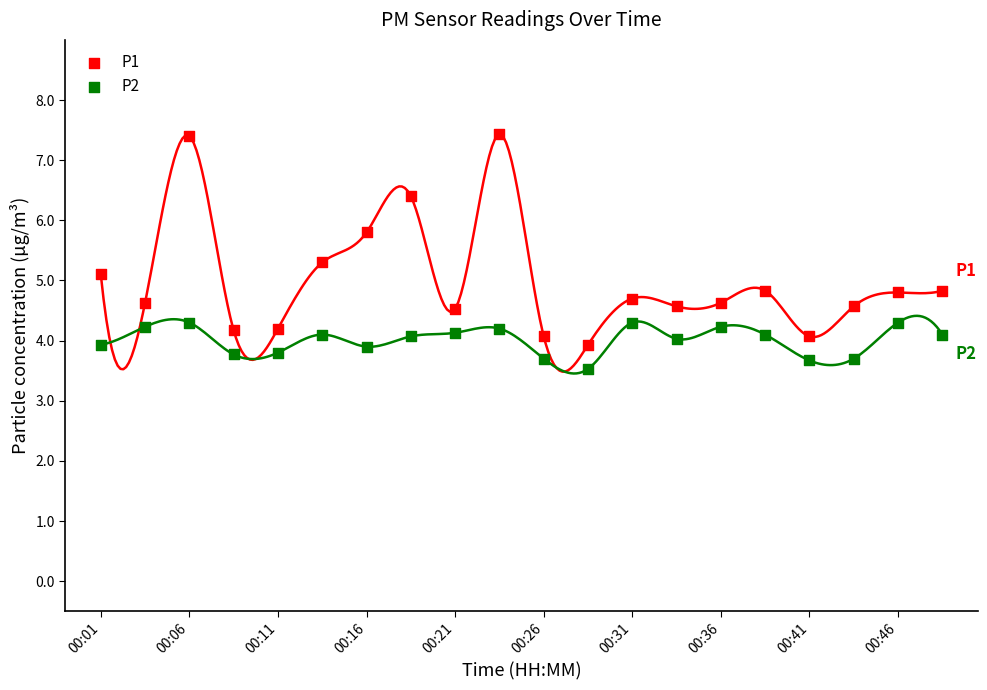

In the P2 series, what Y value is closest to 3?

3.5